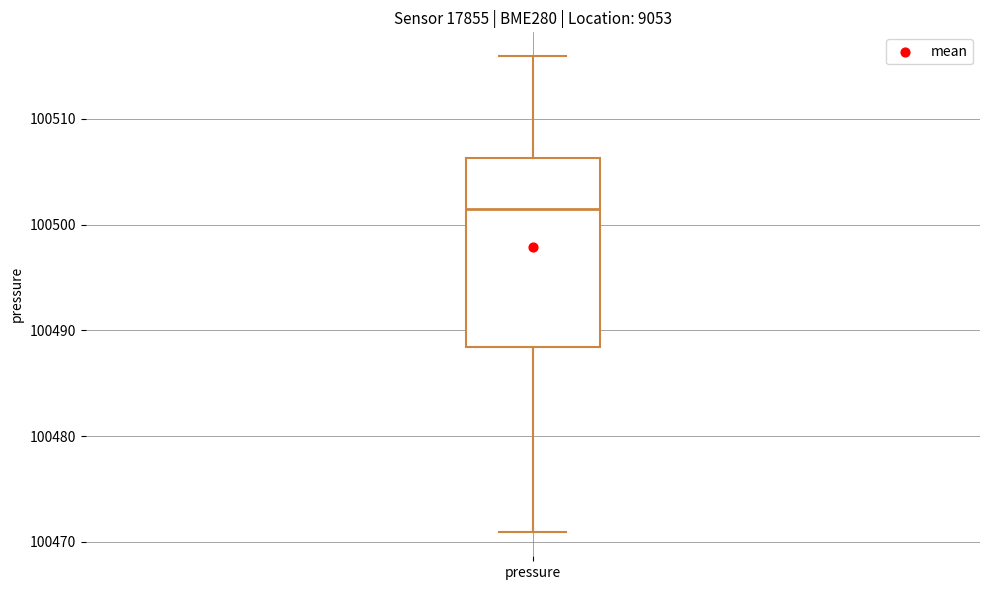

Transcribe this box plot: give where the median line is, the range the box spans, and where the two whiskers end, as read against the y-axis. The values are not printed on the chart, so give them approximately, as read against the axis.

median 100502, box 100488 to 100506, whiskers 100471 to 100516